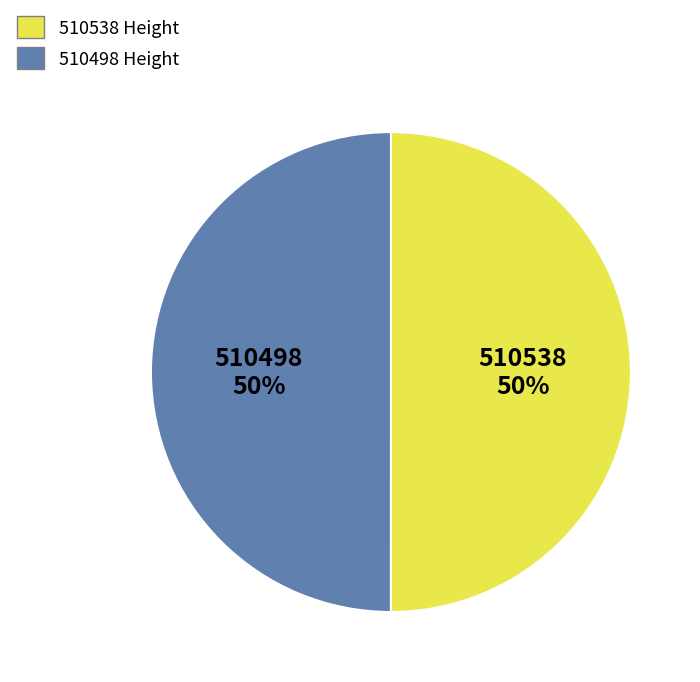

To the nearest percent, what percentage of the pie is 510538?

50%